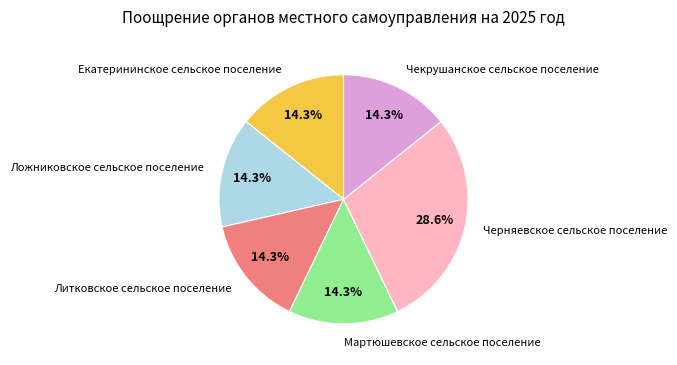

The Черняевское сельское поселение slice represents 19% of the pie. True or false?

False